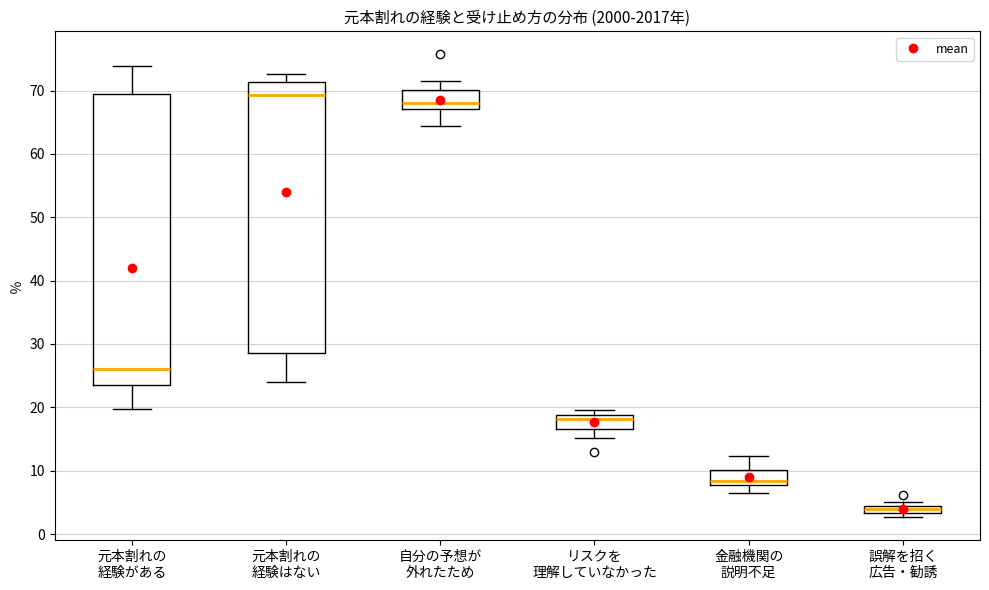

Which box is the tallest, from its lower edge to its upper edge?

元本割れの 経験がある